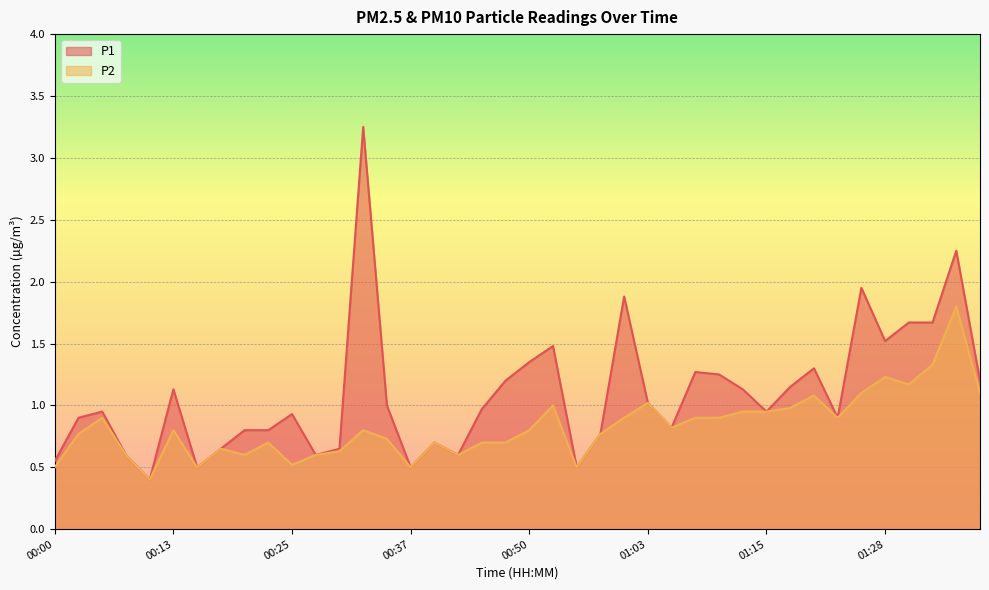

How many interior local valleys does the P2 series have?

10